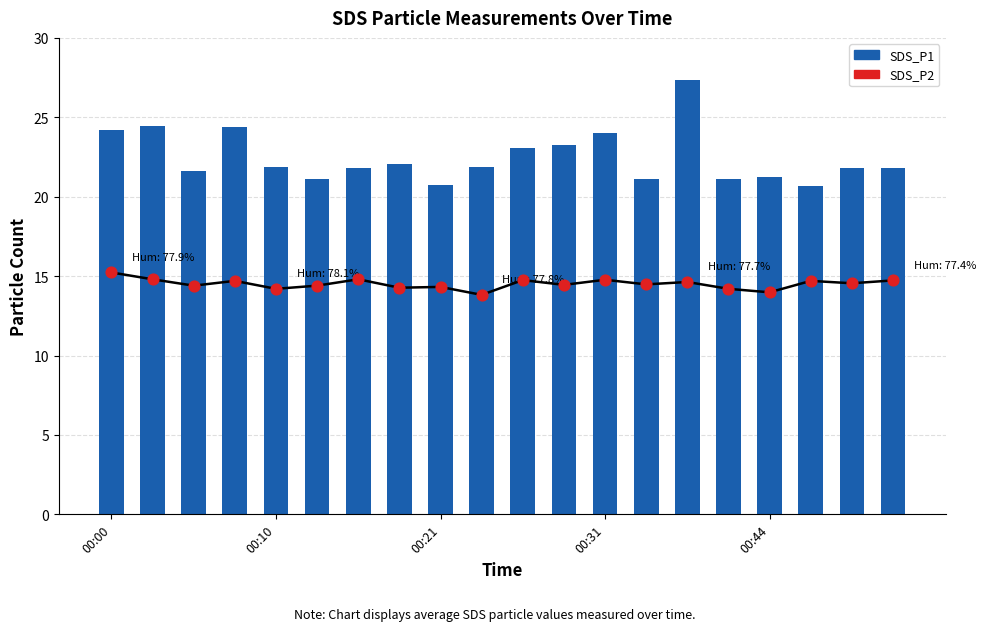

Is the value of SDS_P1 at 15 greater than the value of SDS_P2 at 17?

Yes